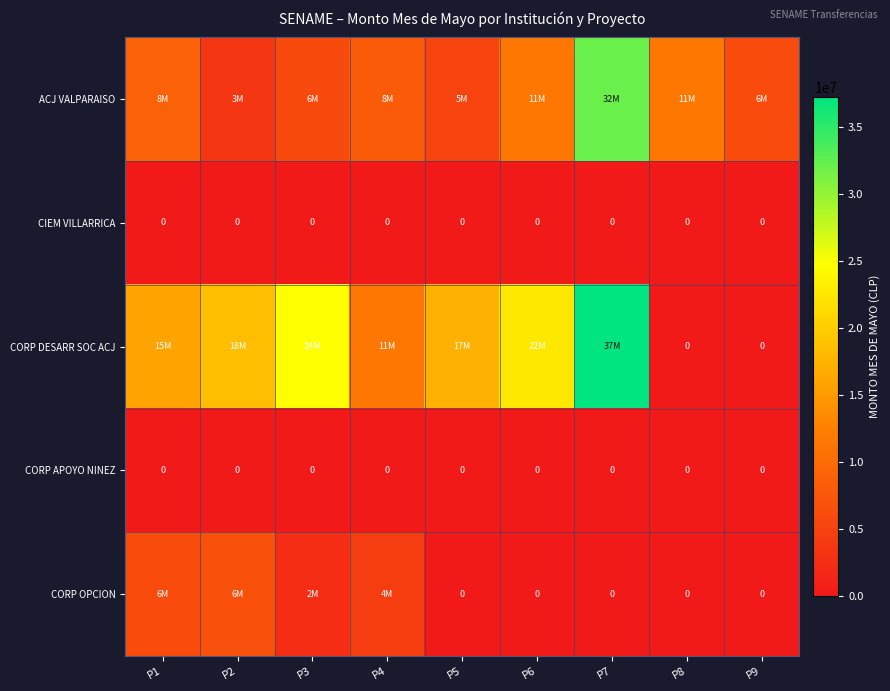

True or false: CIEM VILLARRICA has a value of 0 at P5.

True